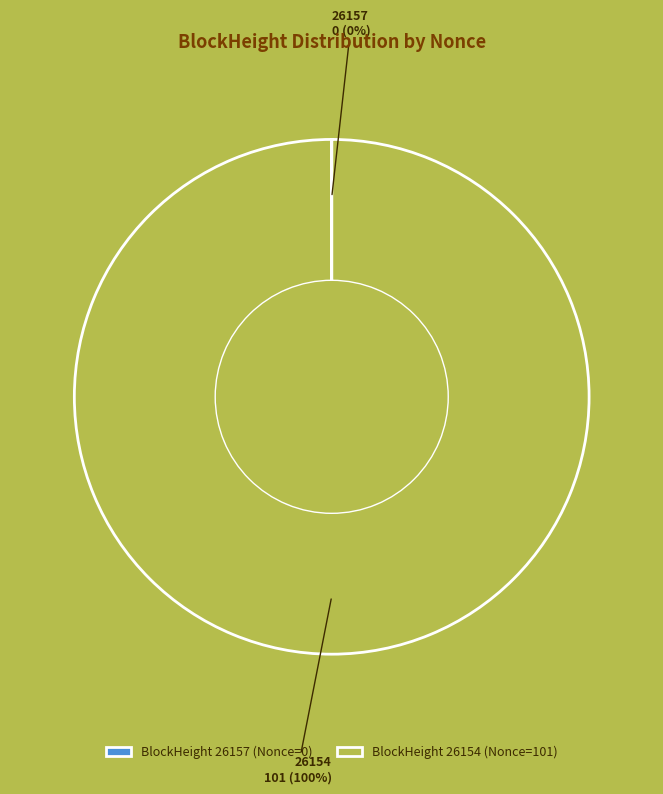

To the nearest percent, what is the average slice percentage?

50%